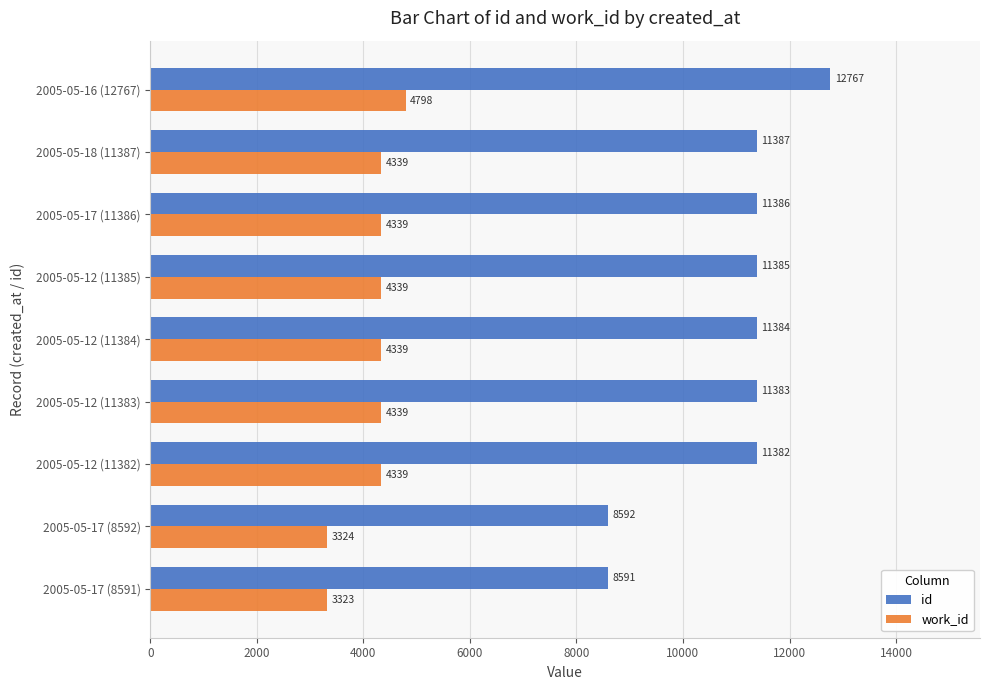

At which category is the sum across all series the highest?

2005-05-16 (12767)